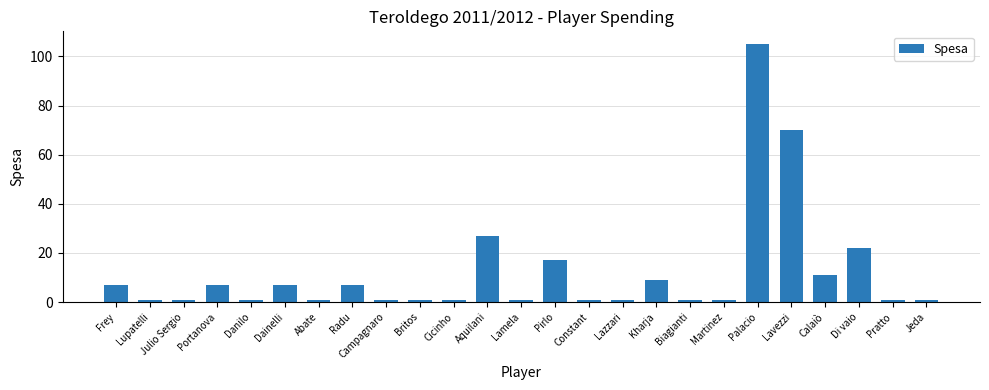

What is the label of the 11th bar from the right?

Constant